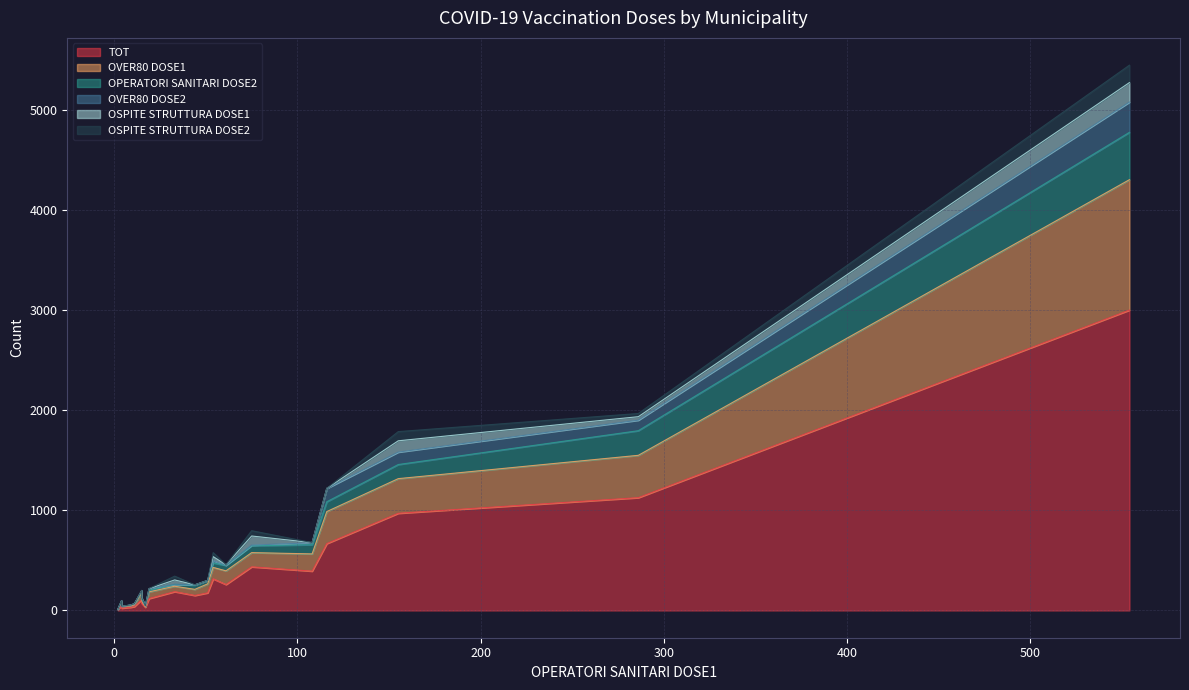

What is the label of the 14th point from the right?

19